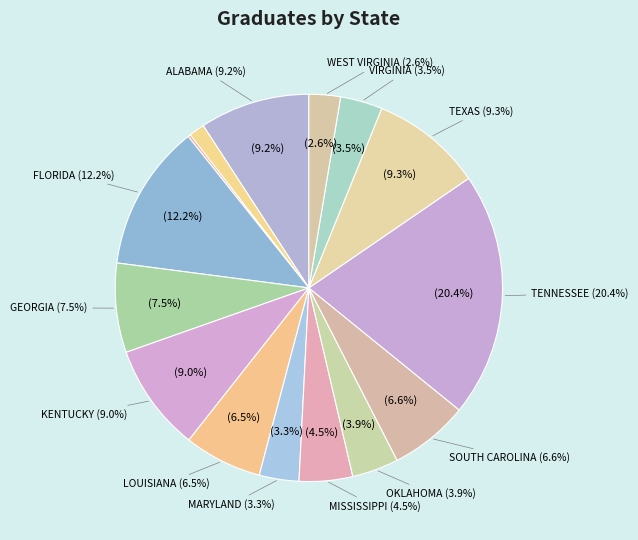

Combined, do FLORIDA and LOUISIANA account for over 50%?

No